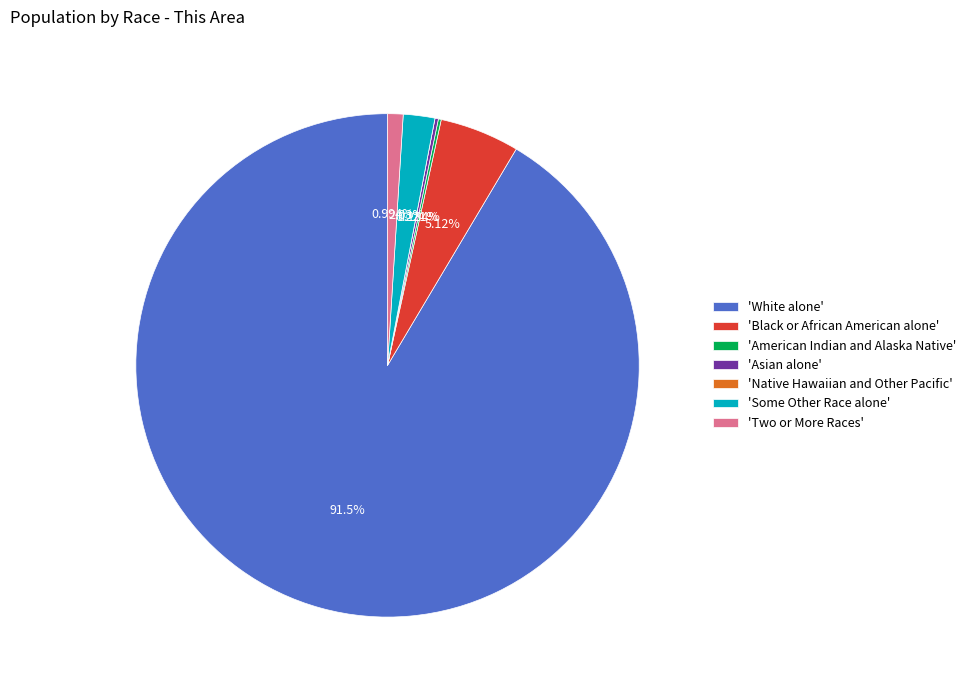

Is 'Black or African American alone' the majority of the pie?

No